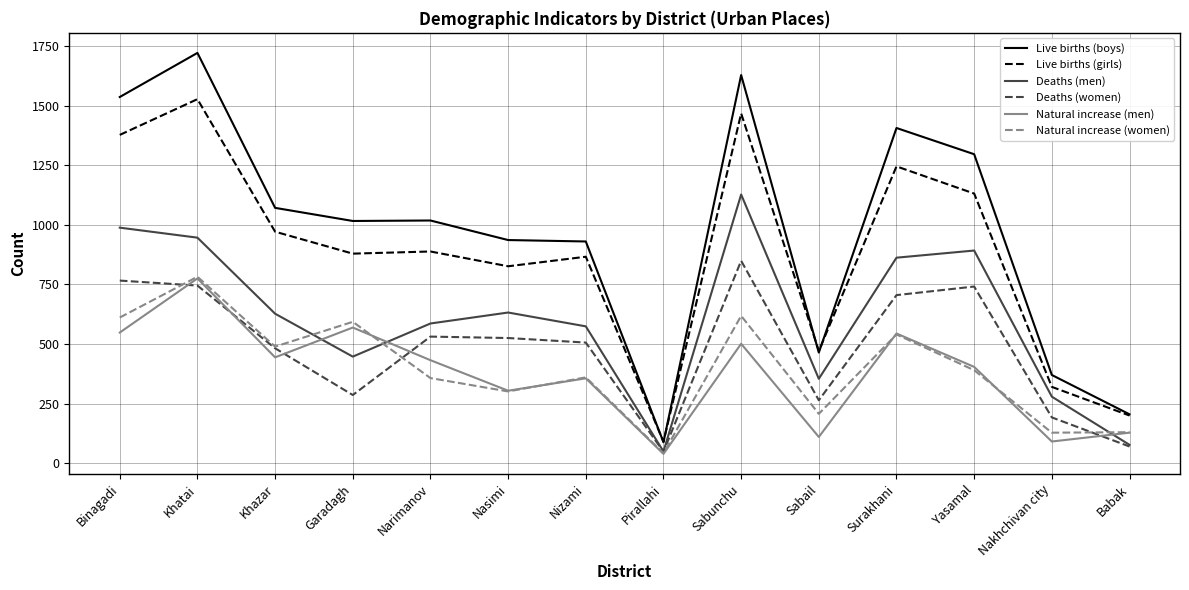

True or false: Live births (boys) has a value of 1016 at Garadagh.

True